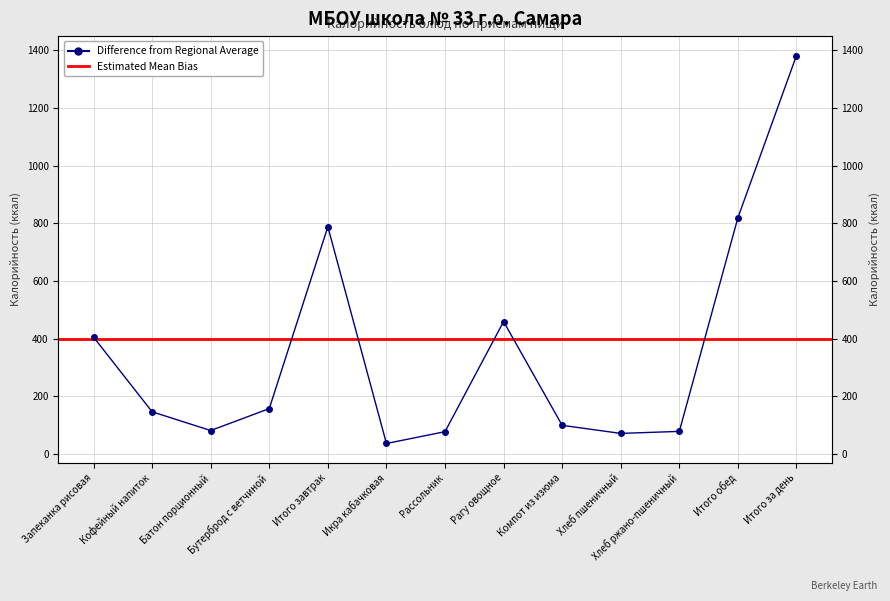

Is it true that the value at Итого за день is 2405?

False